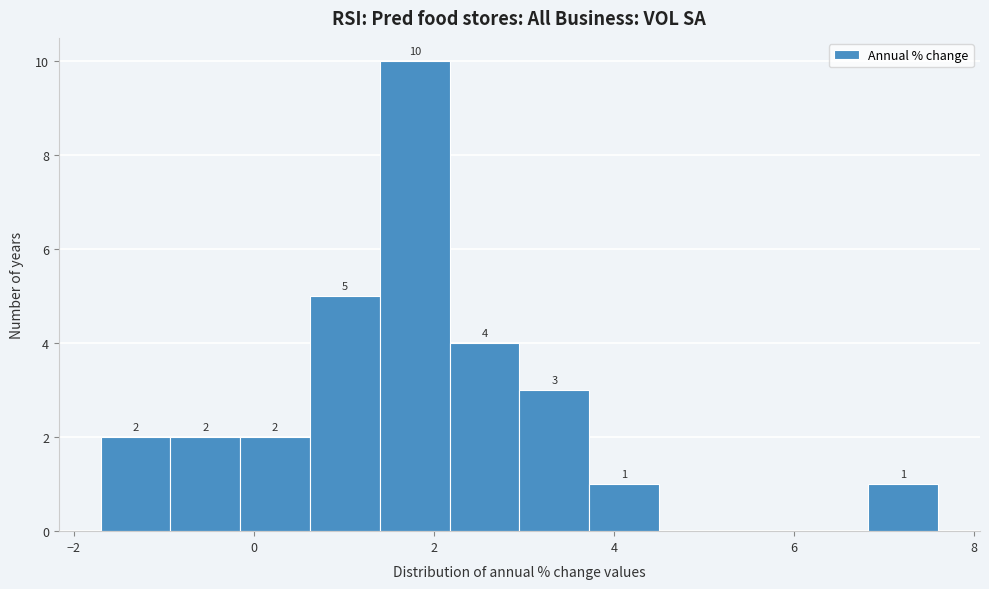

Around what value on the x-axis is the tallest bar? Give the approximate position of its centre, as read against the axis.

1.8